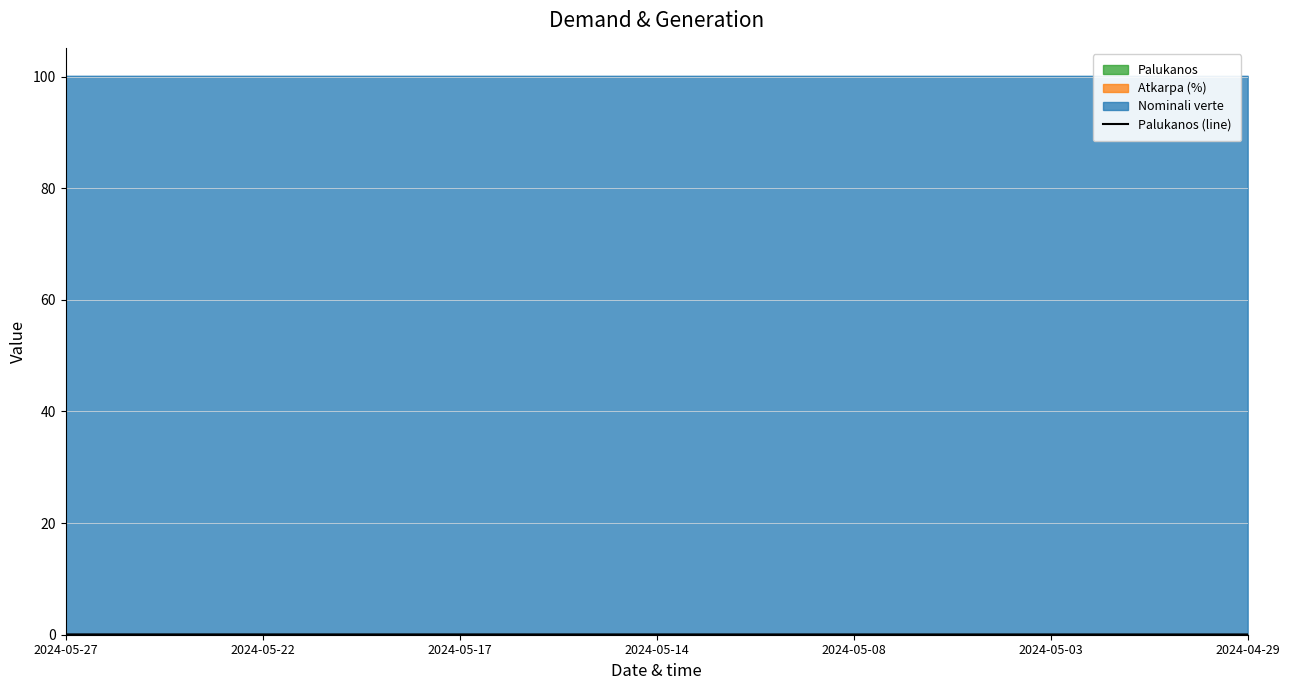

Is it true that the value at 2024-04-29 is 0.1?

False